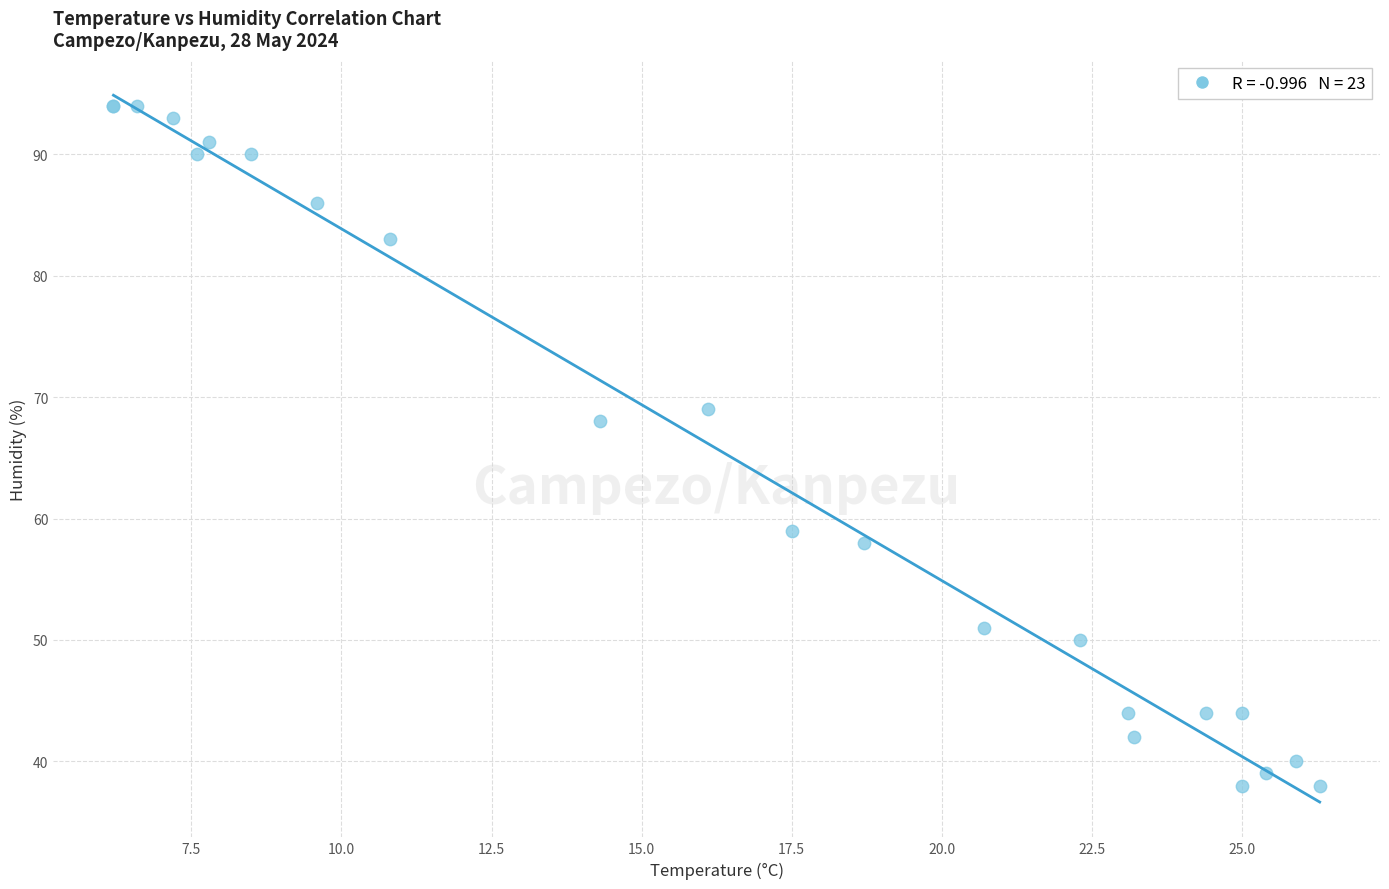

What Y value in the scatter plot is closest to 66?

68